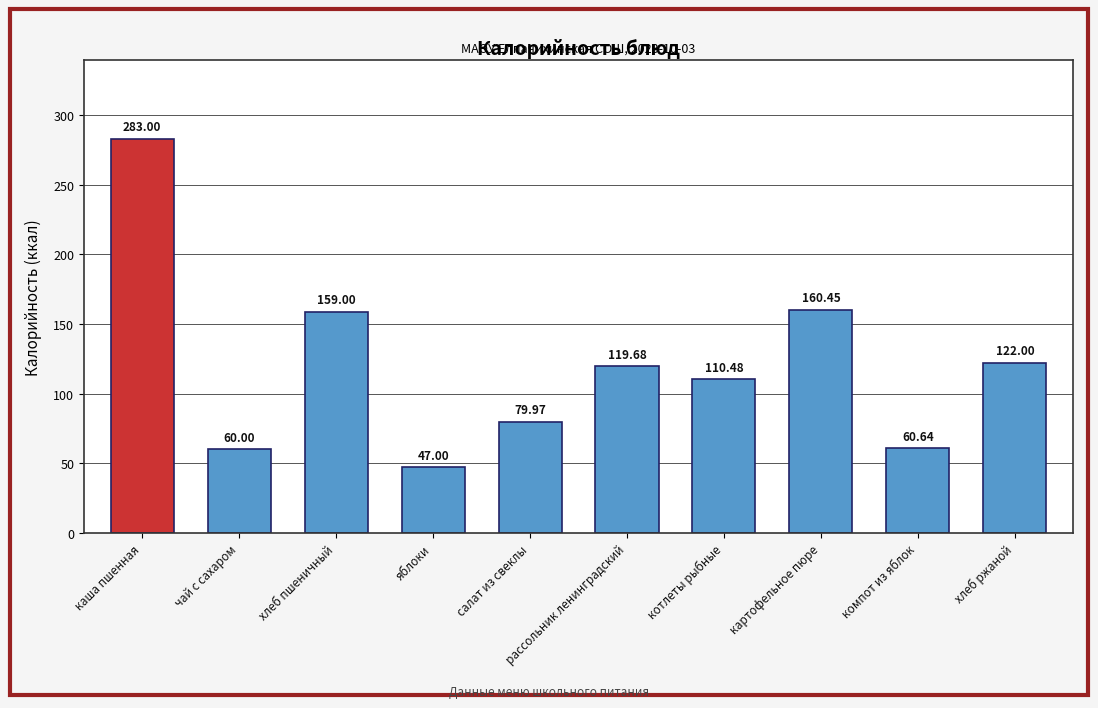

The value at чай с сахаром is 60.0. True or false?

True